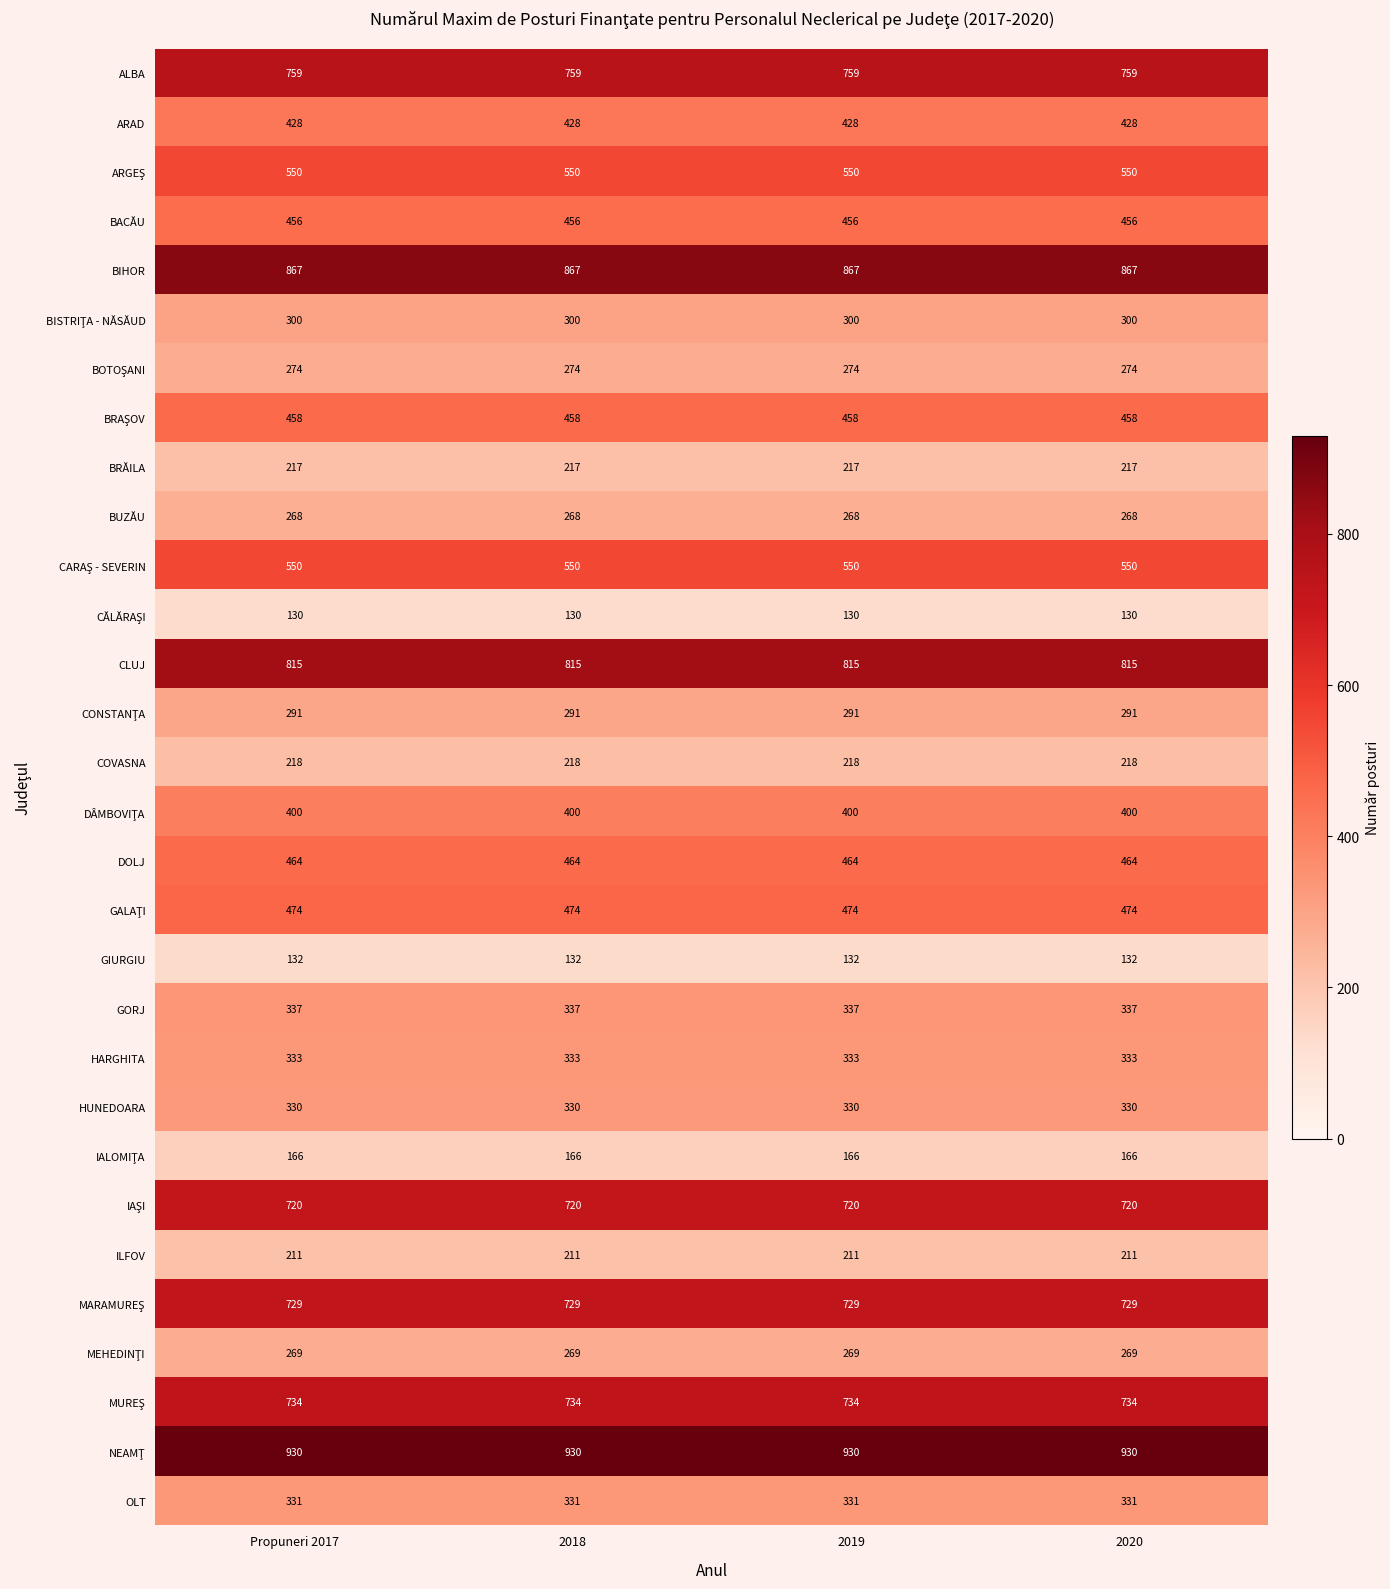

What is the total value across all series at Propuneri 2017?

13141